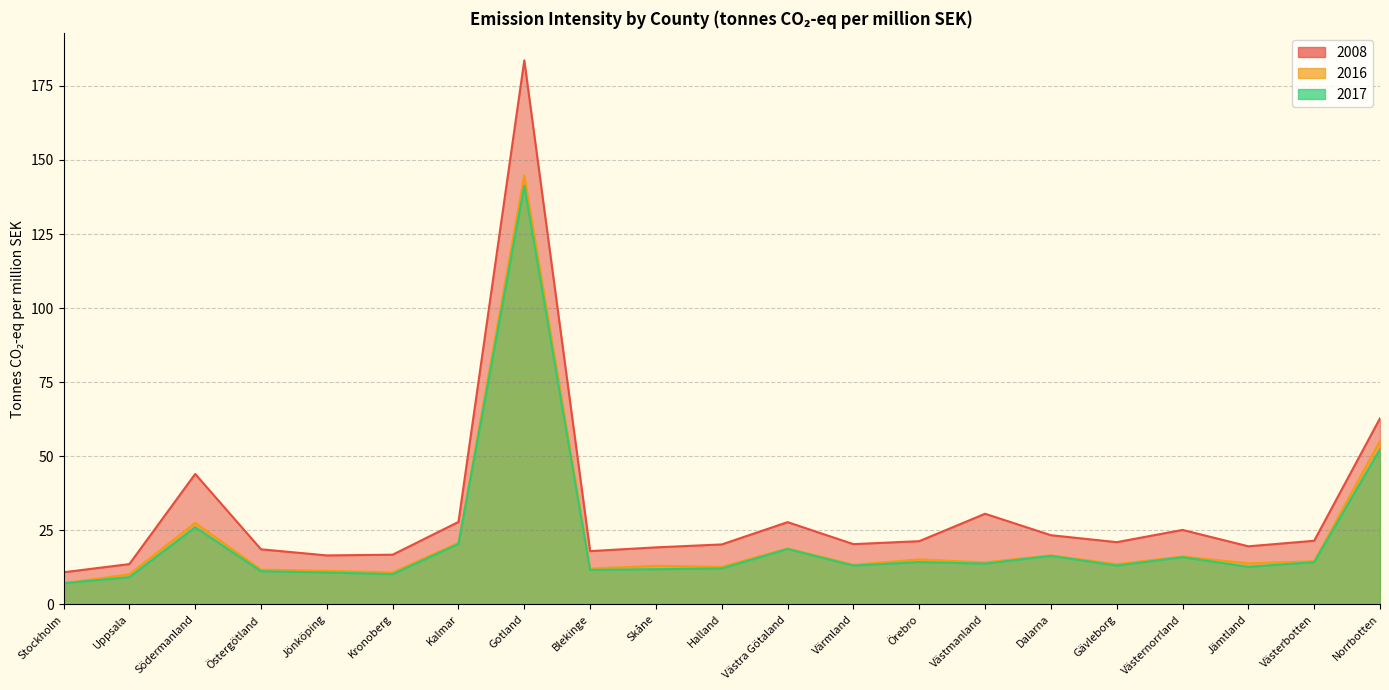

Which category has the lowest value across all series?

Stockholm